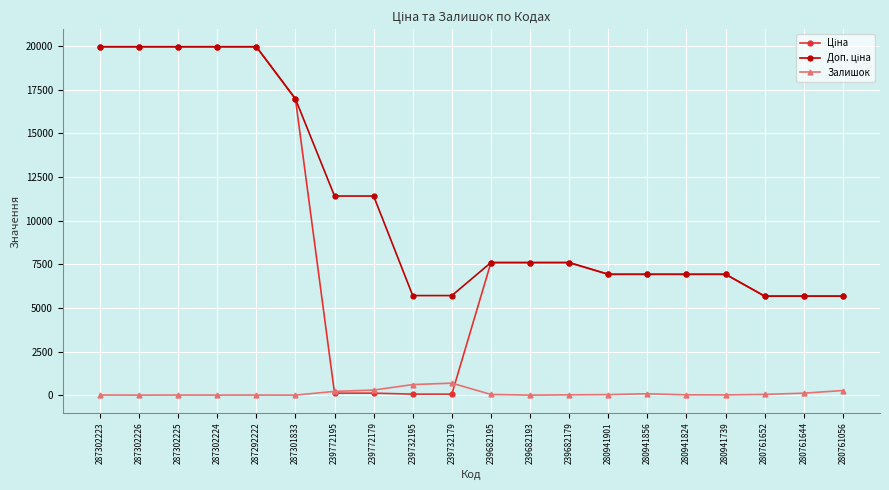

What is the maximum value for Залишок?

686.0